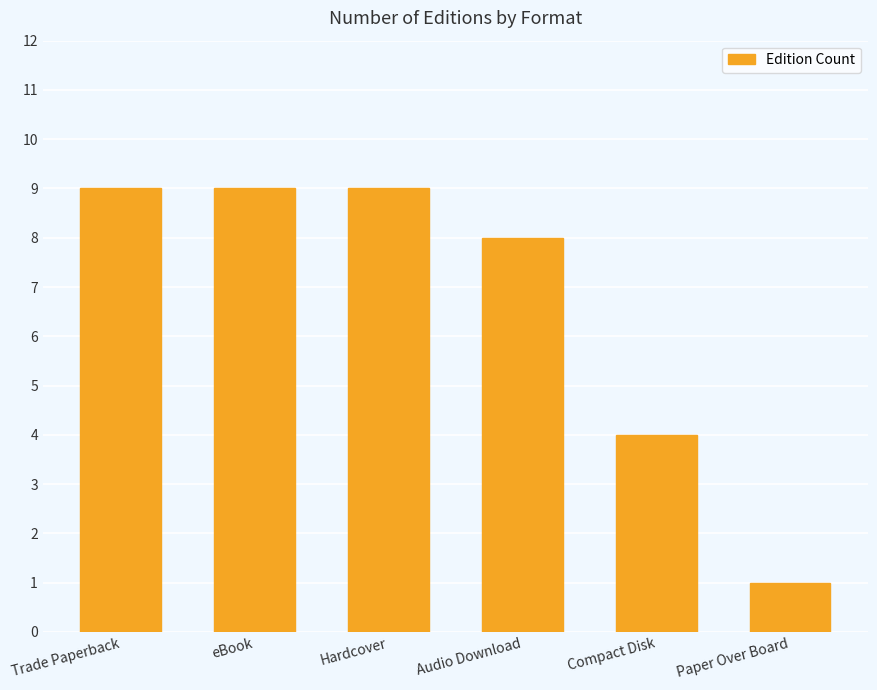

What is the minimum value shown in the chart?

1